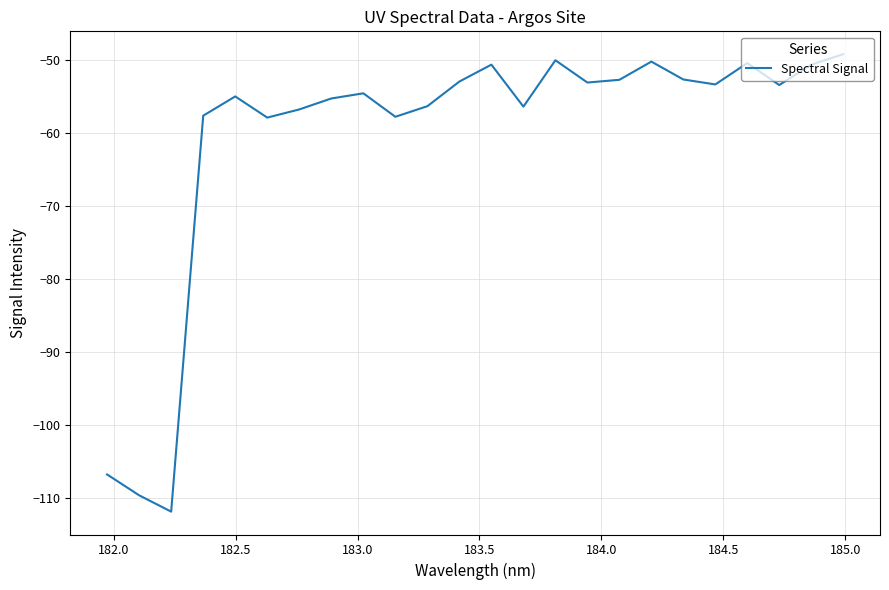

What is the sum of all values?

-1456.2